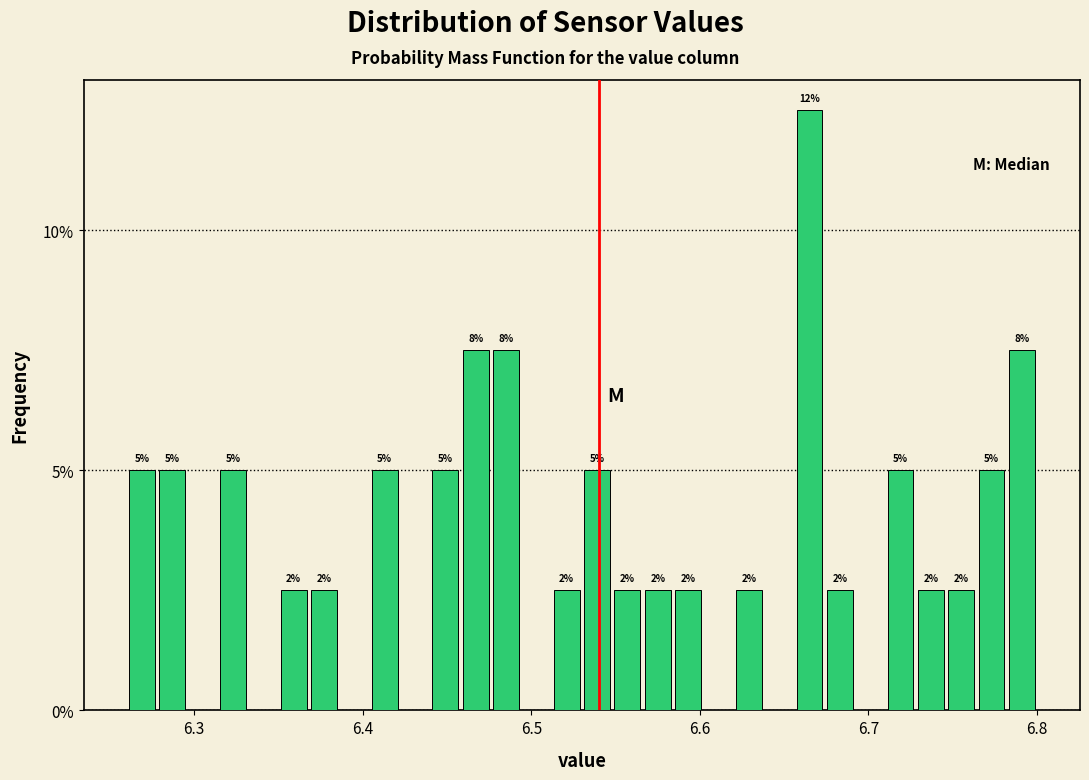

Around what value on the x-axis is the tallest bar? Give the approximate position of its centre, as read against the axis.

6.67